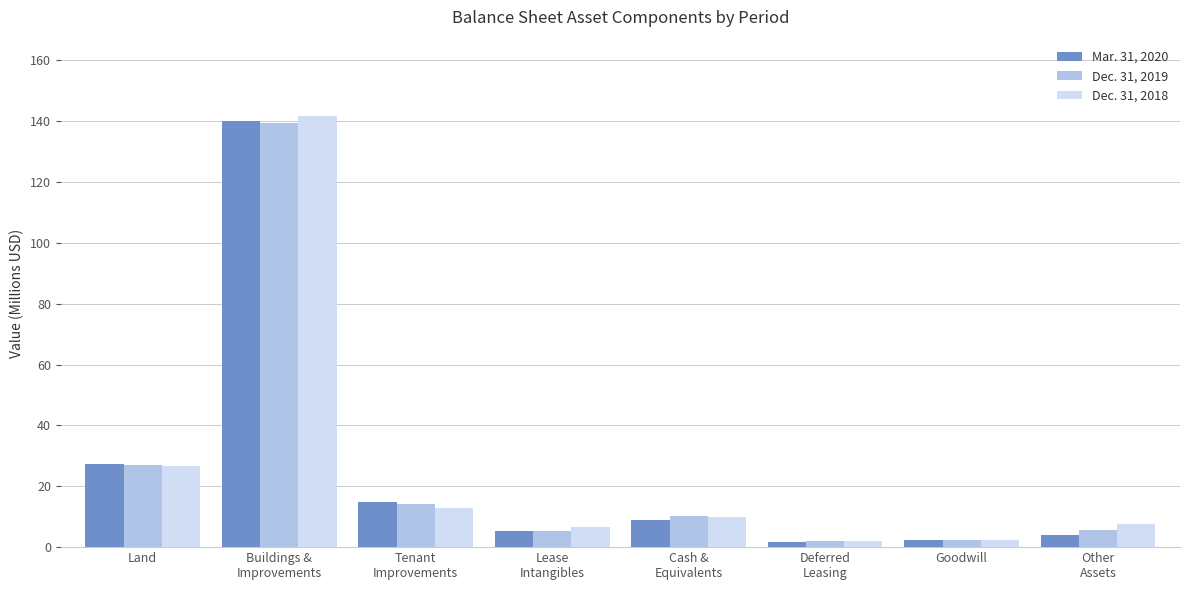

What value does the Dec. 31, 2018 series have at Deferred
Leasing?

2.1